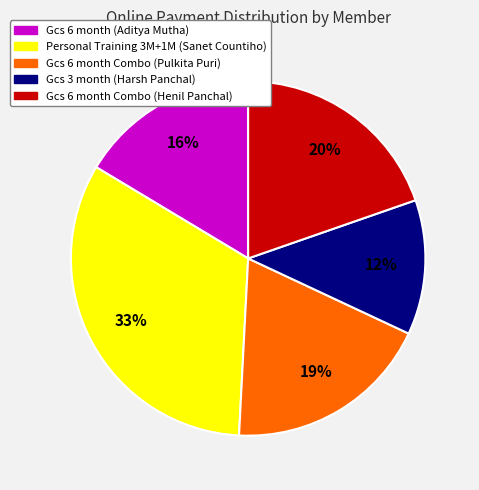

Do Gcs 3 month (Harsh Panchal) and Gcs 6 month (Aditya Mutha) together represent more than half of the pie?

No